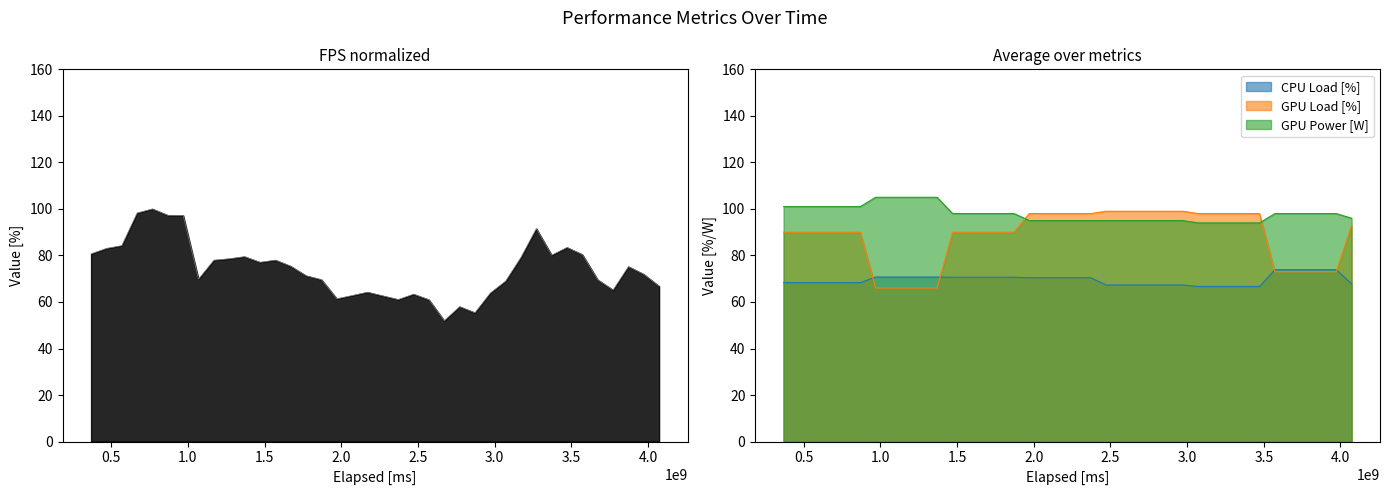

At which label does gpu_power first exceed 98?

elapsed